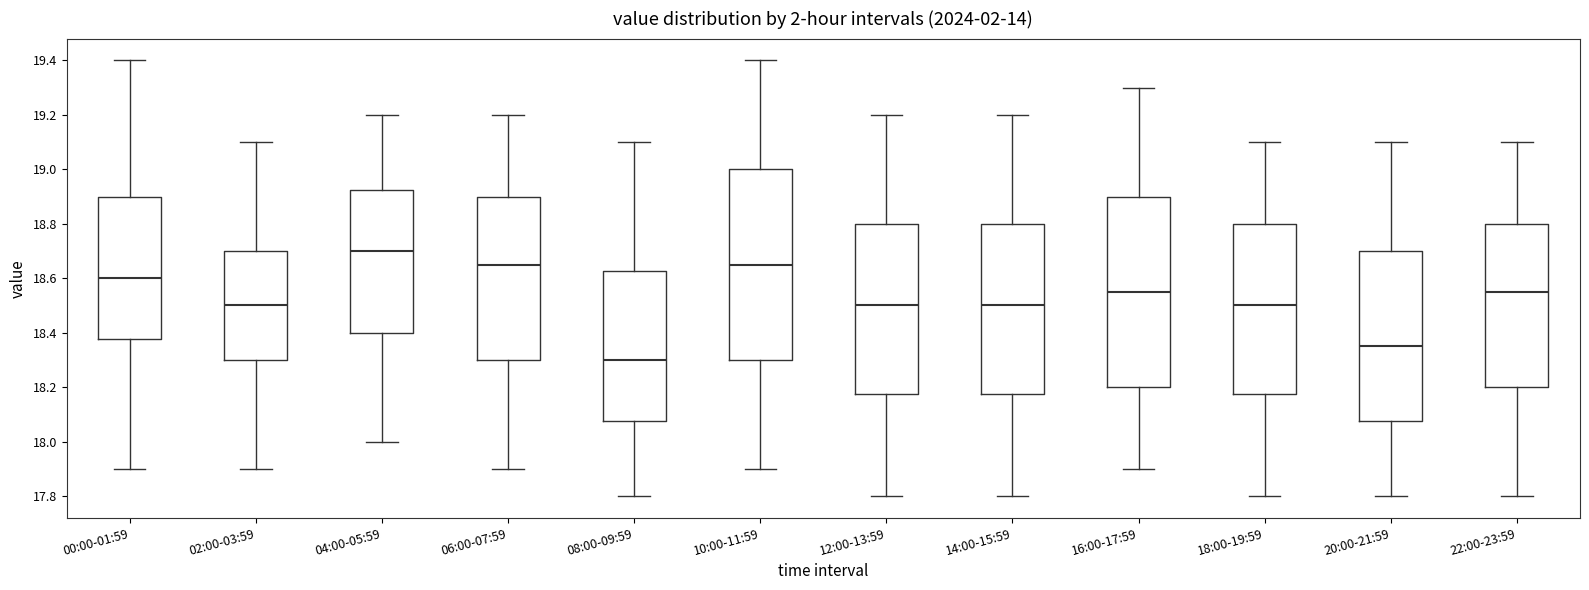

Where does the upper whisker of the box for 04:00-05:59 end on the y-axis? The values are not printed on the chart, so give them approximately, as read against the axis.

19.20